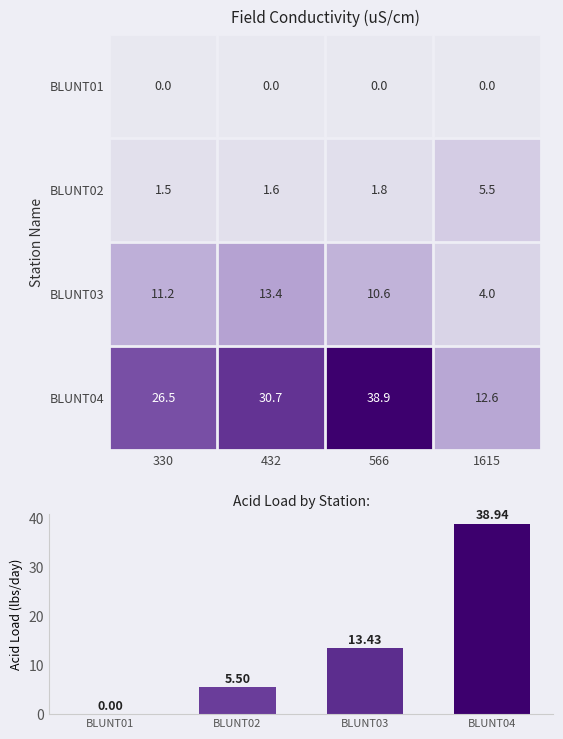

How many categories are shown in the chart?

4